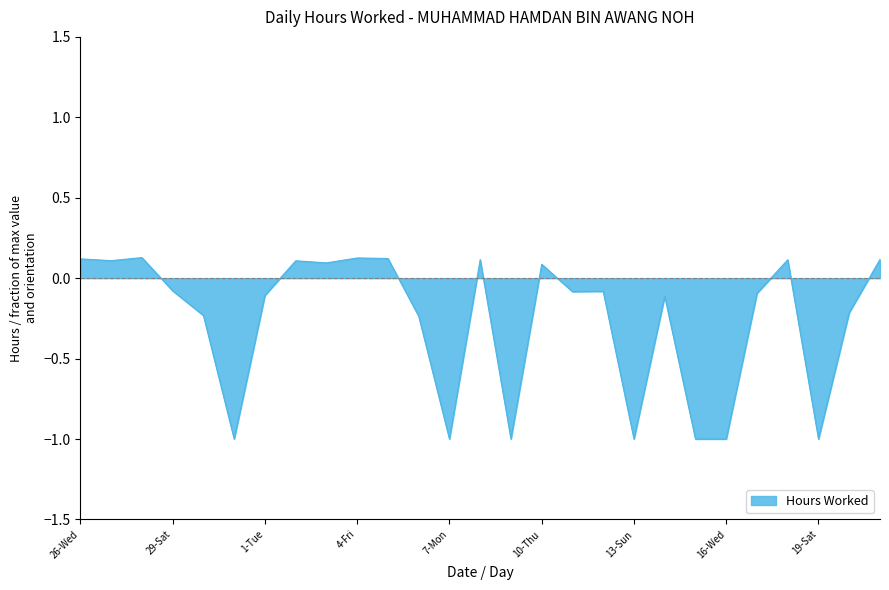

What is the difference between the maximum and minimum values?

1.1